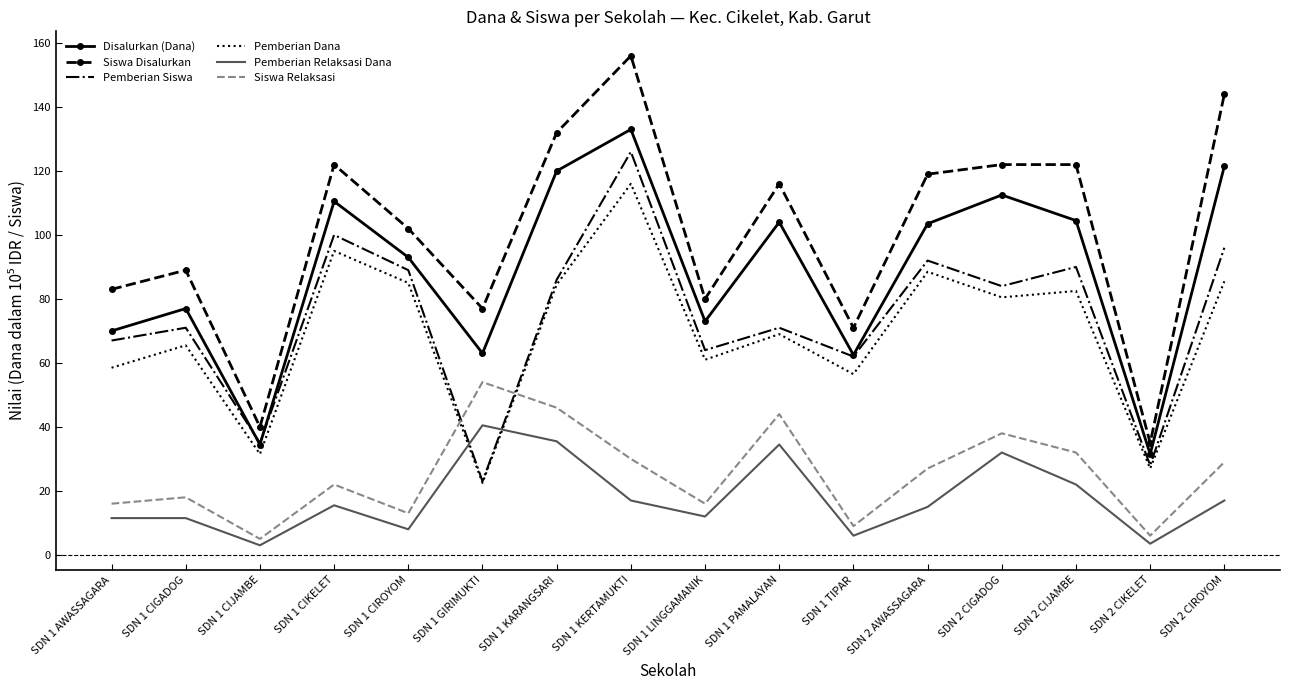

What position from the left is SDN 2 CIROYOM?

16